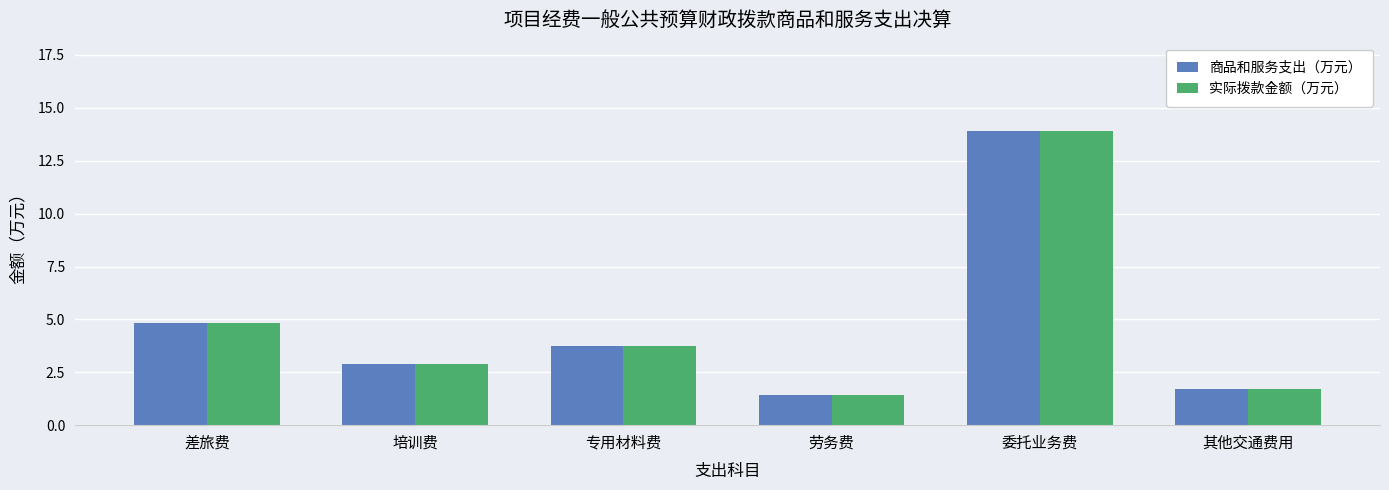

What is the label of the 2nd bar from the left?

培训费